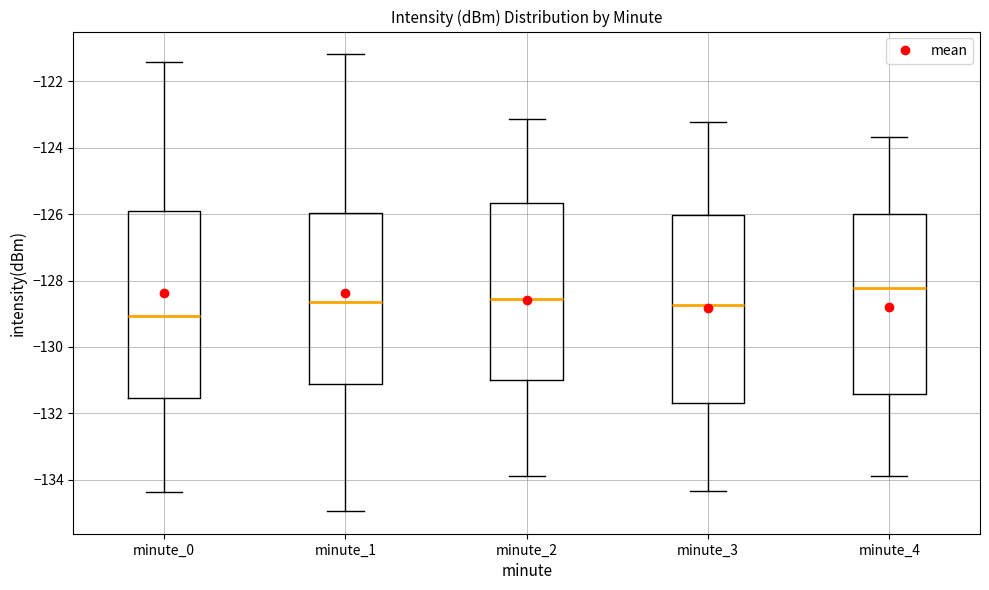

Reading left to right, transcribe this box plot: for each box, give where its median line is, the range the box spans, and where its two whiskers end, as read against the y-axis. The values are not printed on the chart, so give them approximately, as read against the axis.

minute_0: median -129.0, box -131.6 to -126.0, whiskers -134.4 to -121.4
minute_1: median -128.6, box -131.2 to -126.0, whiskers -135.0 to -121.2
minute_2: median -128.6, box -131.0 to -125.6, whiskers -133.8 to -123.2
minute_3: median -128.8, box -131.6 to -126.0, whiskers -134.4 to -123.2
minute_4: median -128.2, box -131.4 to -126.0, whiskers -134.0 to -123.6